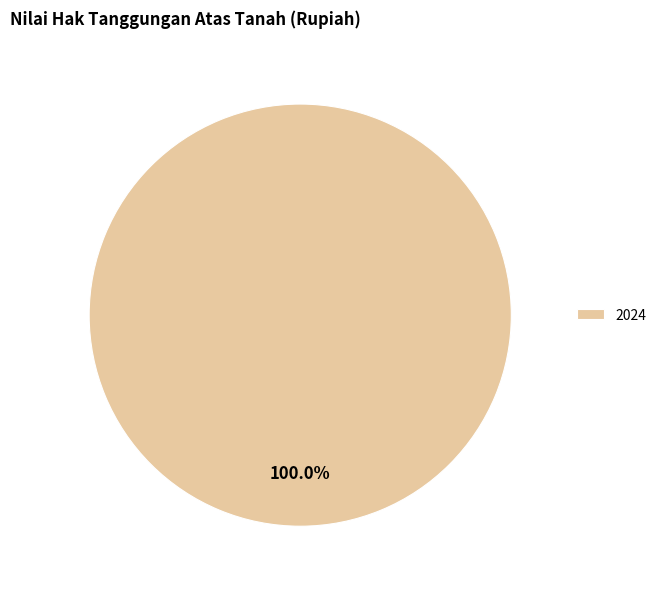

What percentage is the 2024 slice, to the nearest percent?

100%